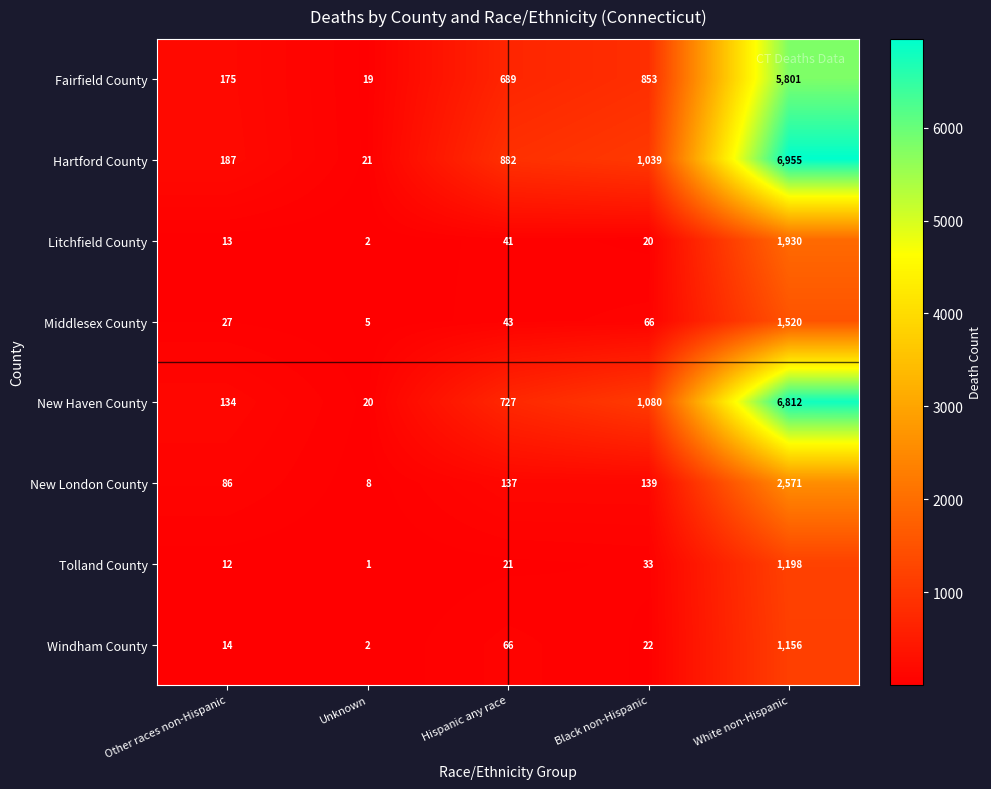

At White non-Hispanic, list the series in order from largest to smallest.

Hartford County, New Haven County, Fairfield County, New London County, Litchfield County, Middlesex County, Tolland County, Windham County